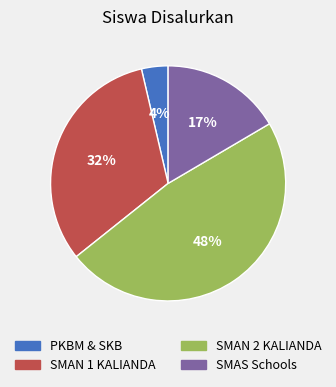

Is there any slice that represents more than half of the pie?

No